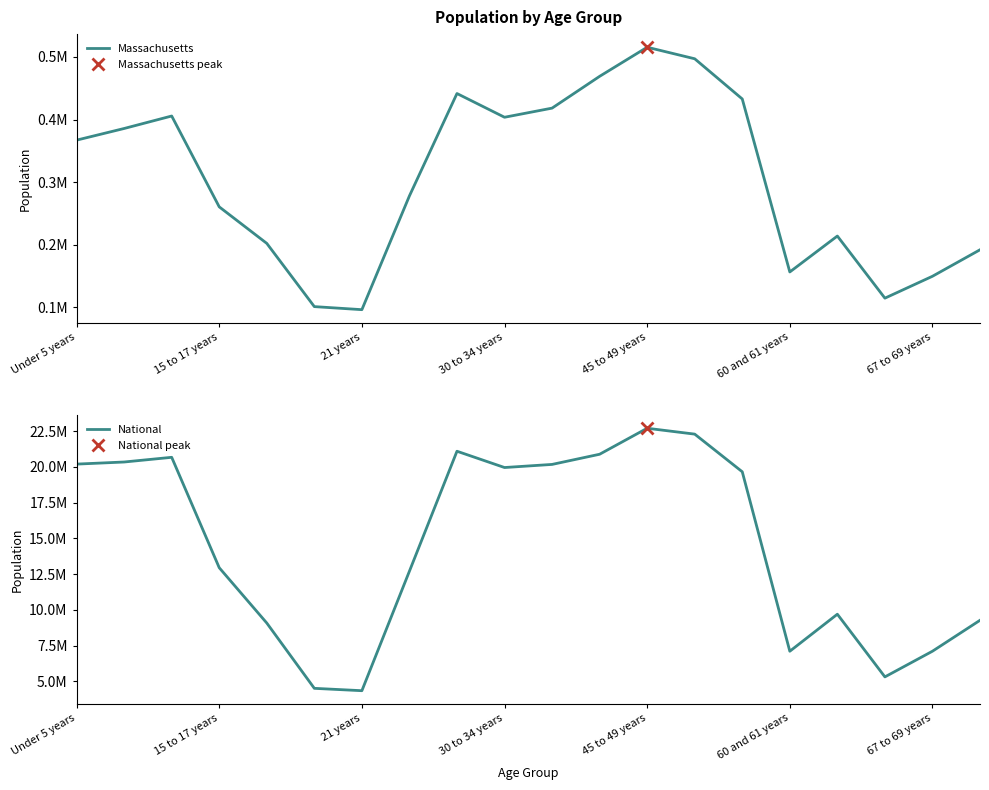

What is the maximum value for National?

22708591